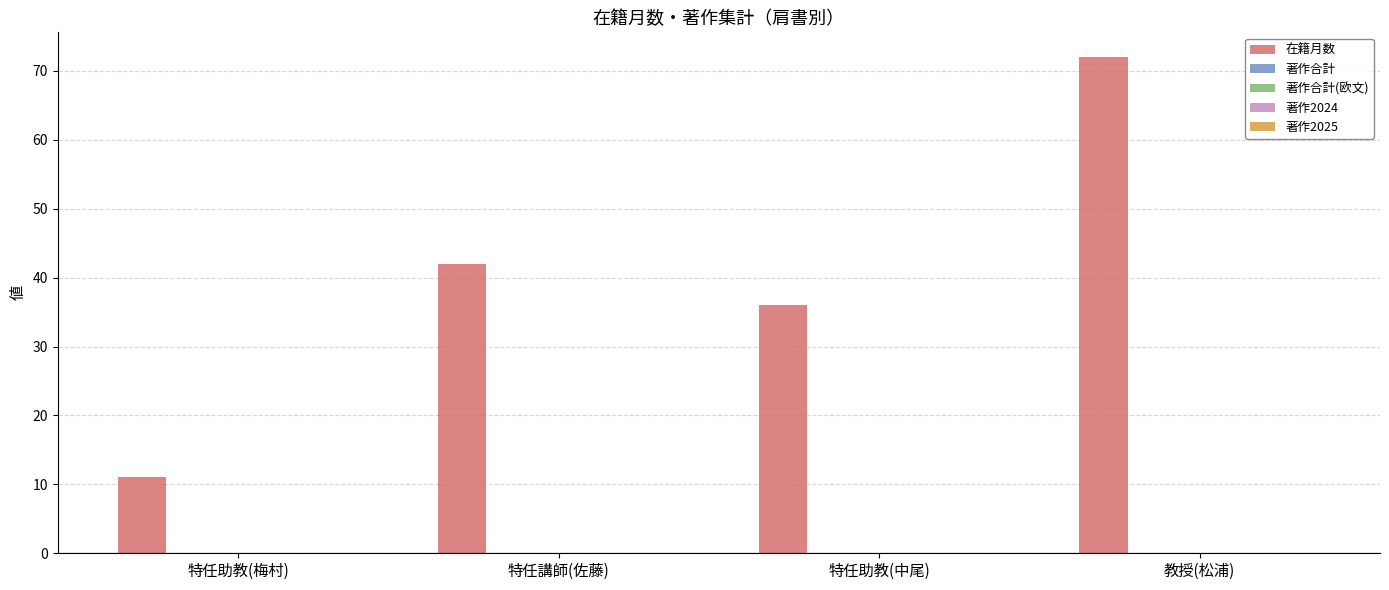

What is the greatest value displayed?

72